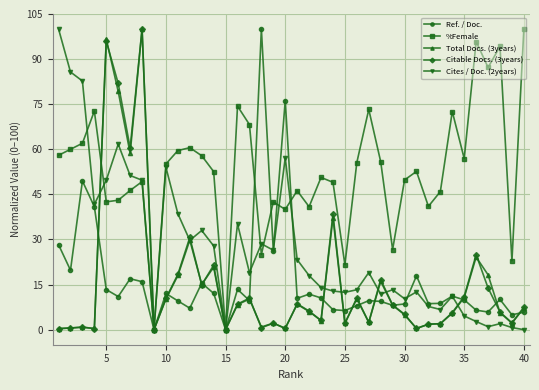

What is the value of the %Female point at the 27th from the left?

73.3